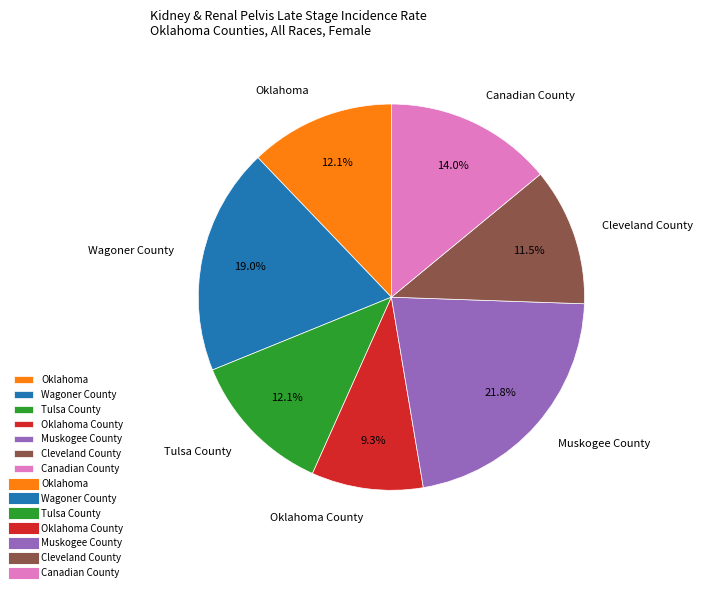

Does Muskogee County account for over 50% of the chart?

No